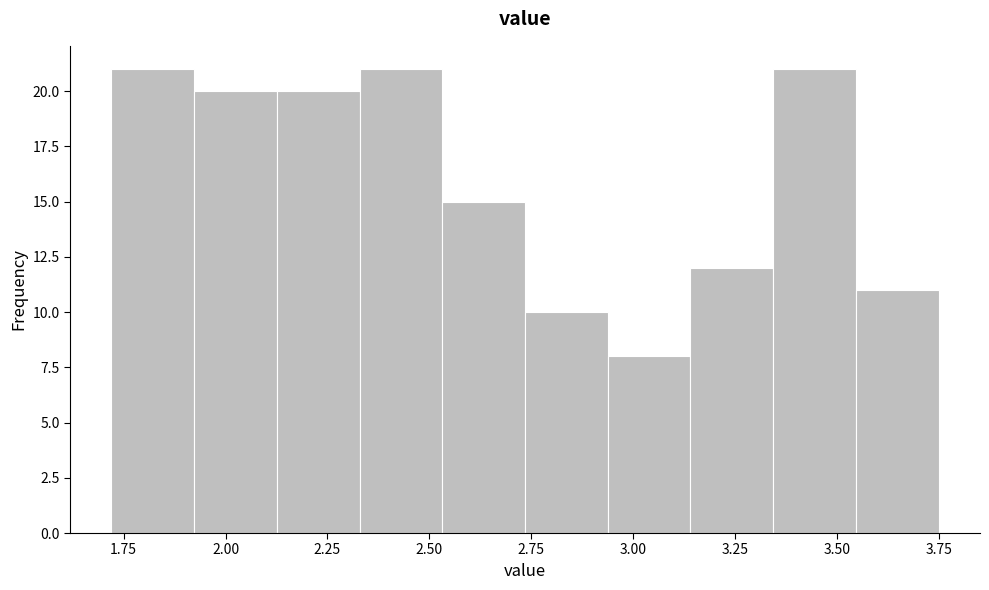

Reading left to right, list every bar in this chart as the range it spans on the x-axis followed by its height. Neither the bar edges nor the heights are printed on the chart, so give them approximately, as read against the axes.

1.70 to 1.90: 21
1.90 to 2.15: 20
2.15 to 2.35: 20
2.35 to 2.55: 21
2.55 to 2.75: 15
2.75 to 2.95: 10
2.95 to 3.15: 8
3.15 to 3.35: 12
3.35 to 3.55: 21
3.55 to 3.75: 11